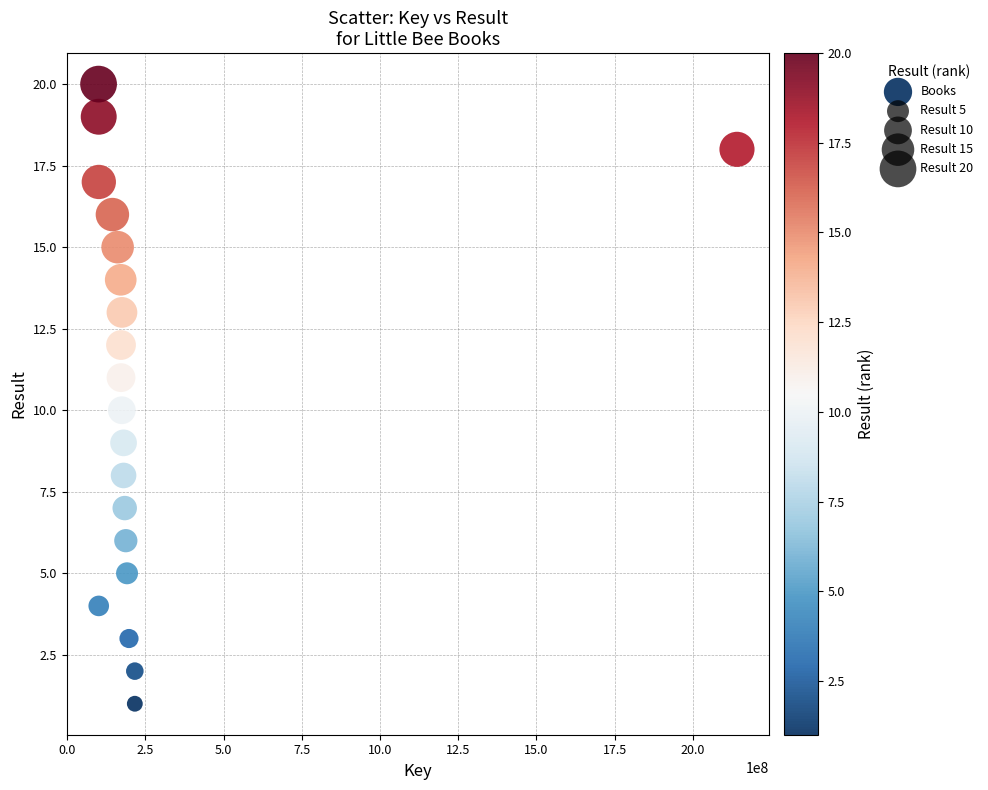

What is the range of Y values (max minus min)?

19